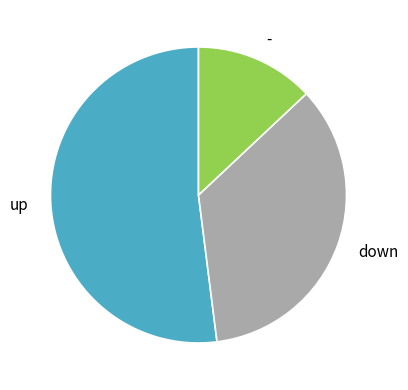

Which slice is the largest?

up